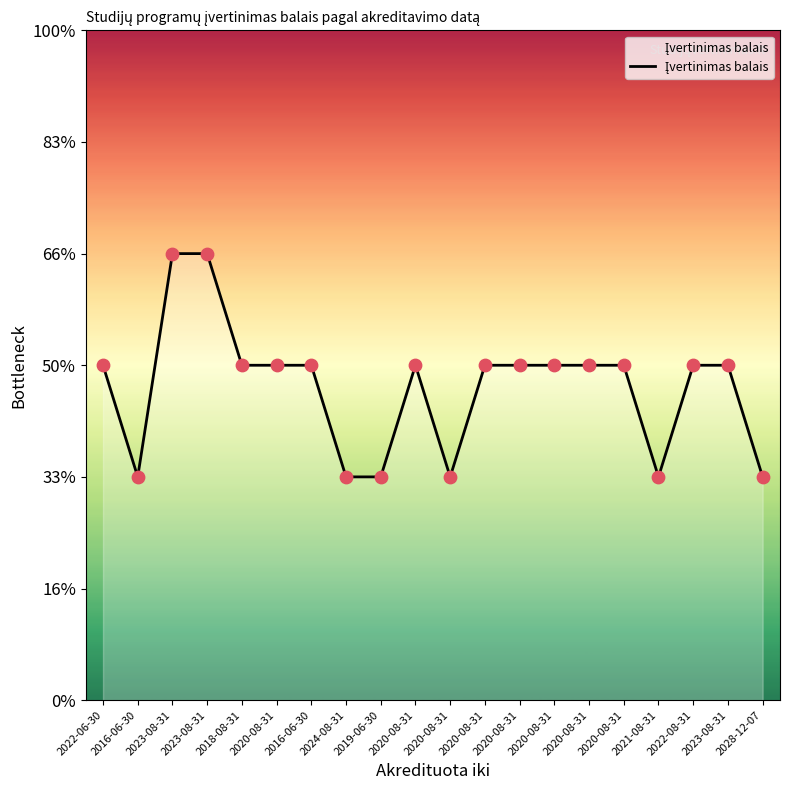

What is the ratio of the value at 2022-06-30 to the value at 2019-06-30?

1.5